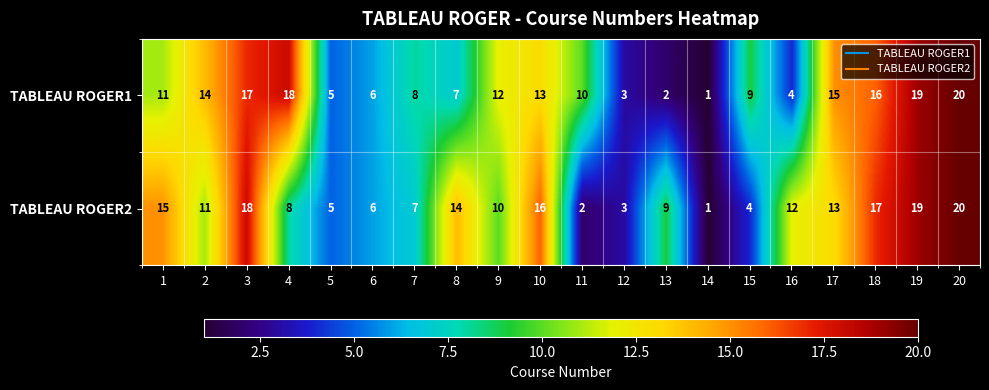

At which category is the sum across all series the highest?

20